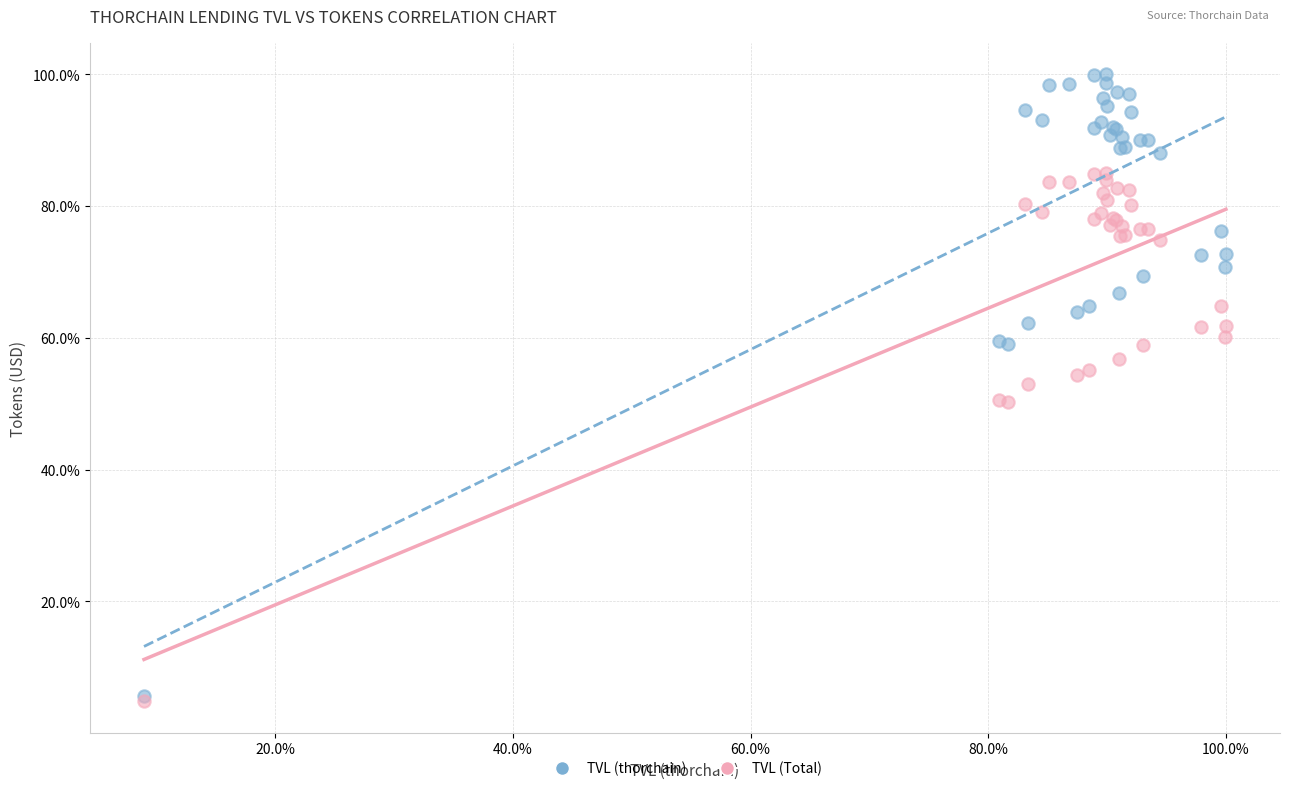

Which series has the widest spread of Y values?

TVL (thorchain)